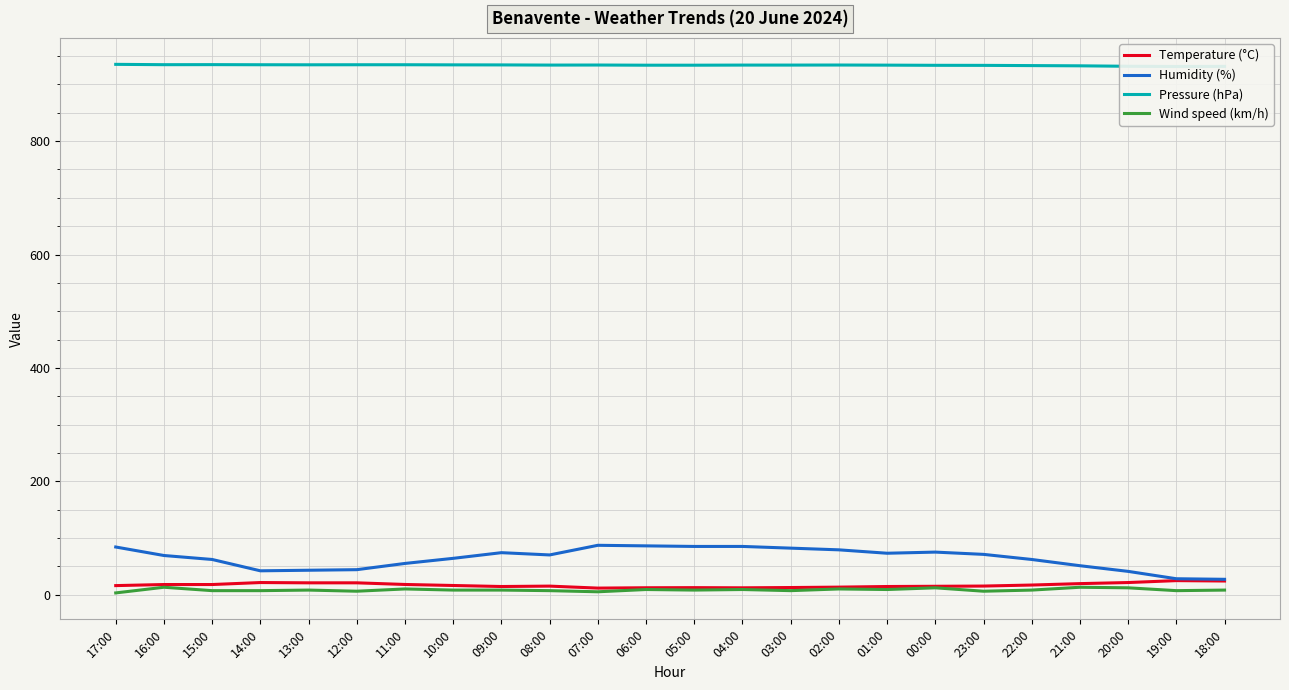

Is this an area chart (filled region under the line)?

No